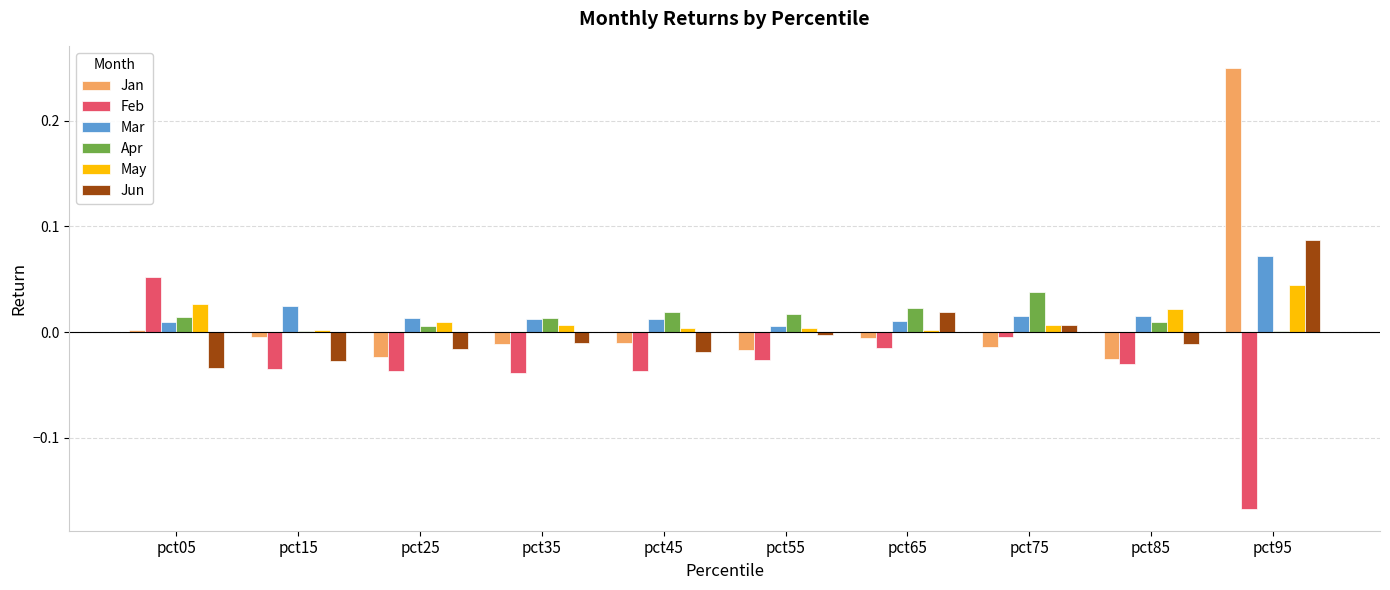

Which series has the widest spread of values?

Jan